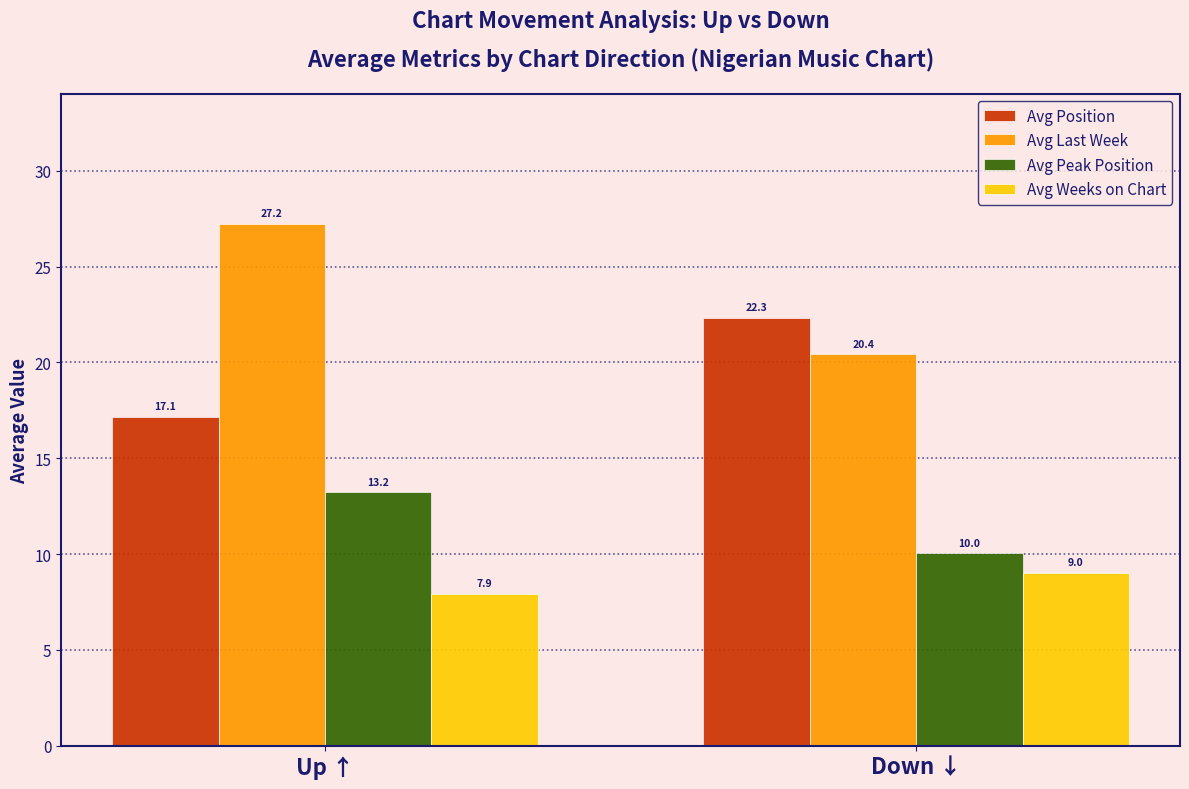

Reading left to right, transcribe all the data shown in this chart.

Avg Position: 17.1	22.3
Avg Last Week: 27.2	20.4
Avg Peak Position: 13.2	10.0
Avg Weeks on Chart: 7.9	9.0